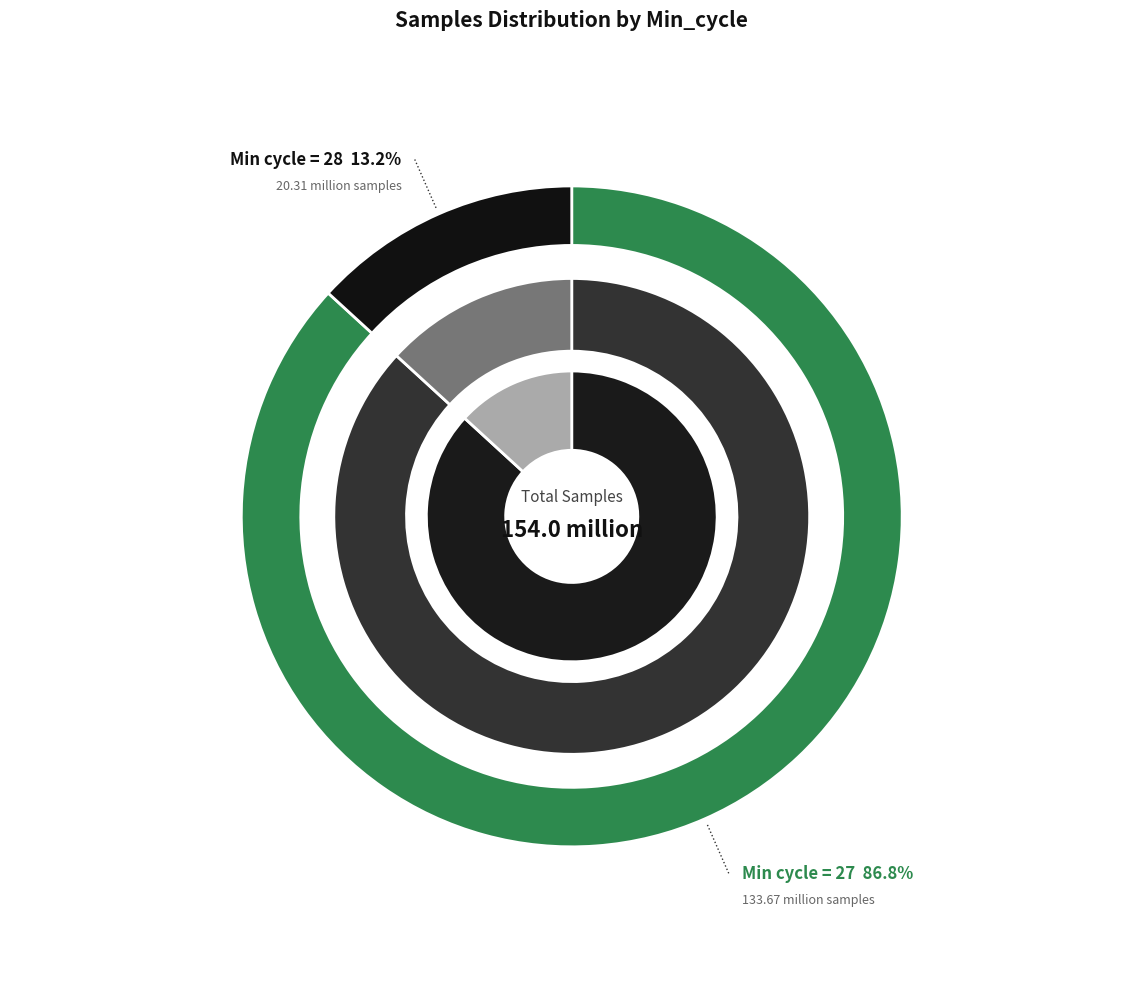

Does 27 represent more than half of the total?

No